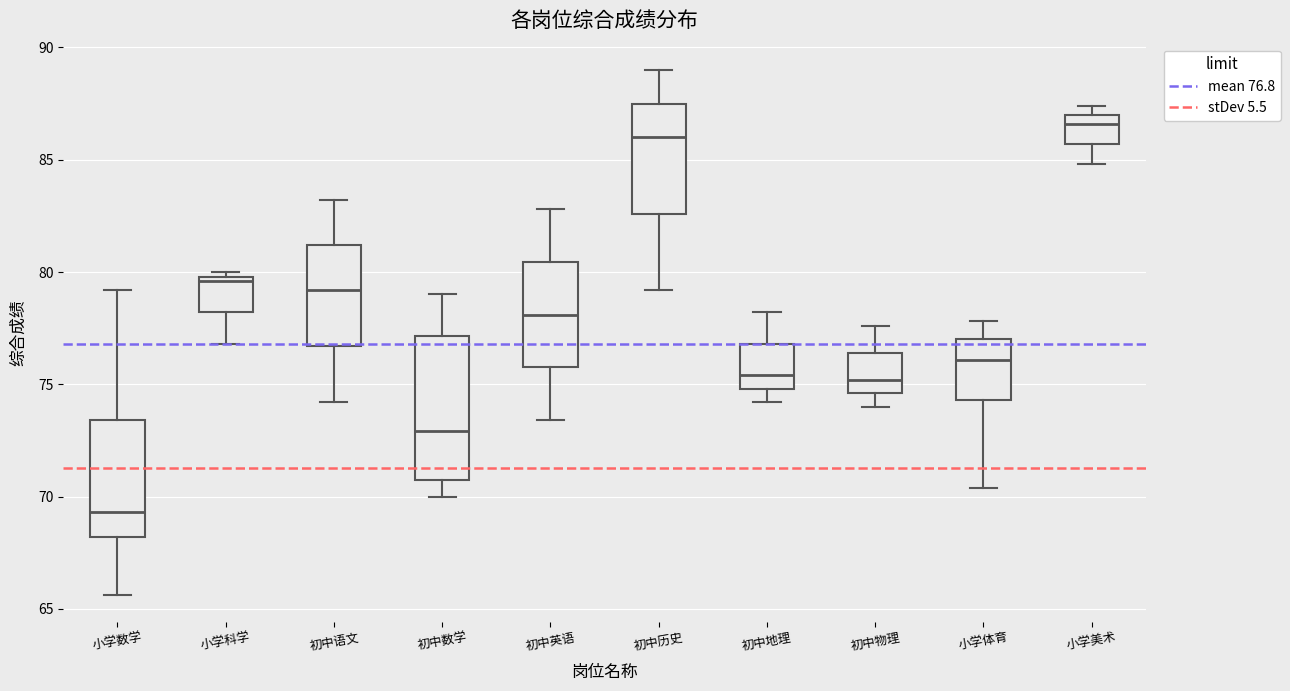

Reading left to right, transcribe this box plot: for each box, give where its median line is, the range the box spans, and where its two whiskers end, as read against the y-axis. The values are not printed on the chart, so give them approximately, as read against the axis.

小学数学: median 69.5, box 68.0 to 73.5, whiskers 65.5 to 79.0
小学科学: median 79.5, box 78.0 to 80.0, whiskers 77.0 to 80.0 (just above the box's upper edge)
初中语文: median 79.0, box 76.5 to 81.0, whiskers 74.0 to 83.0
初中数学: median 73.0, box 71.0 to 77.0, whiskers 70.0 to 79.0
初中英语: median 78.0, box 76.0 to 80.5, whiskers 73.5 to 83.0
初中历史: median 86.0, box 82.5 to 87.5, whiskers 79.0 to 89.0
初中地理: median 75.5, box 75.0 to 77.0, whiskers 74.0 to 78.0
初中物理: median 75.0, box 74.5 to 76.5, whiskers 74.0 to 77.5
小学体育: median 76.0, box 74.5 to 77.0, whiskers 70.5 to 78.0
小学美术: median 86.5, box 85.5 to 87.0, whiskers 85.0 to 87.5